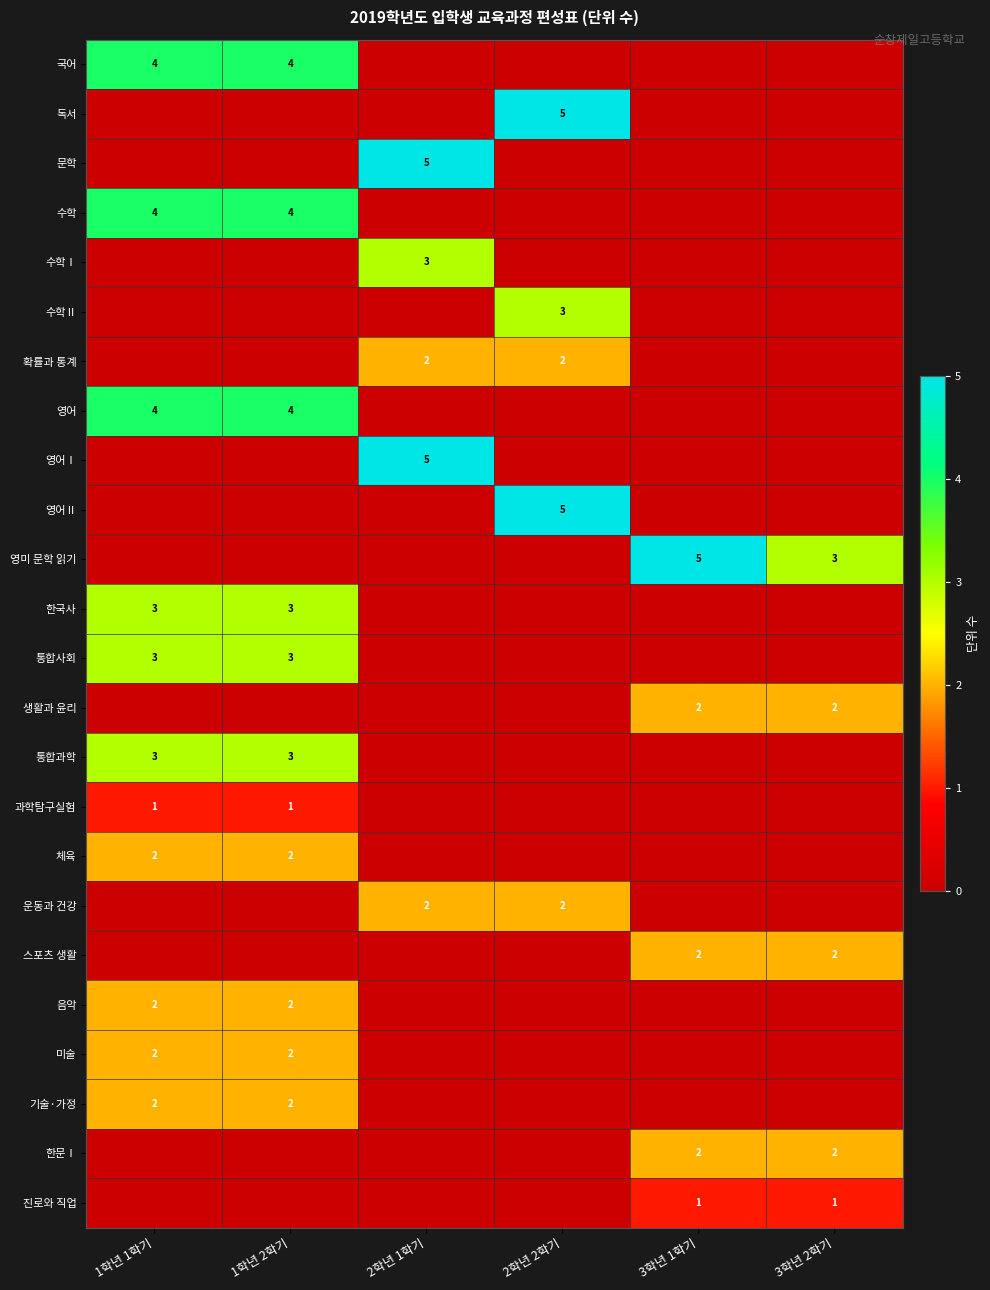

The value of 한문Ⅰ at 3학년 2학기 is 2. True or false?

True